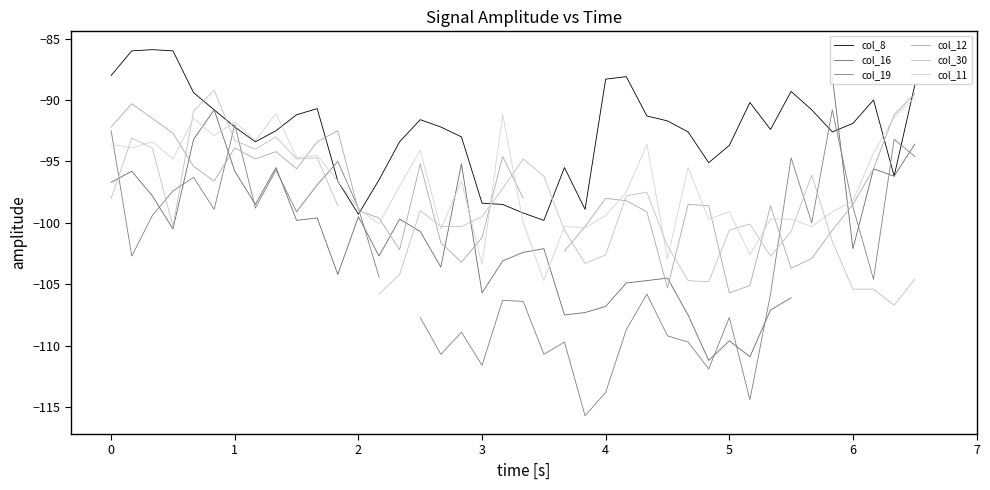

How many intersections are there between col_11 and col_8?

7